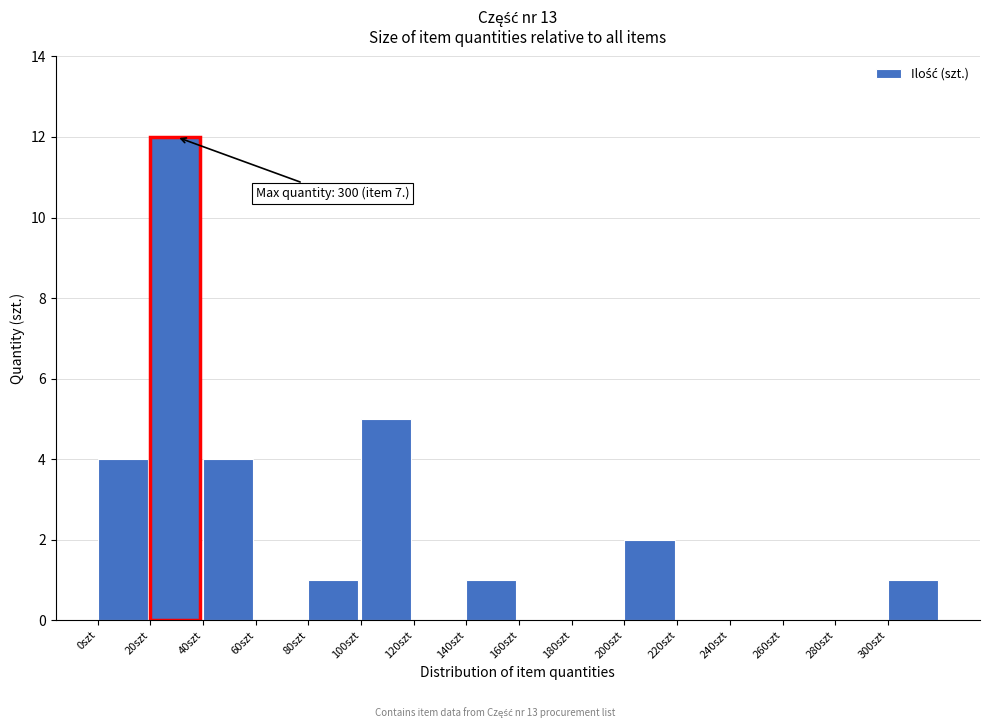

Over which range of the x-axis is the bar tallest?

20 to 40